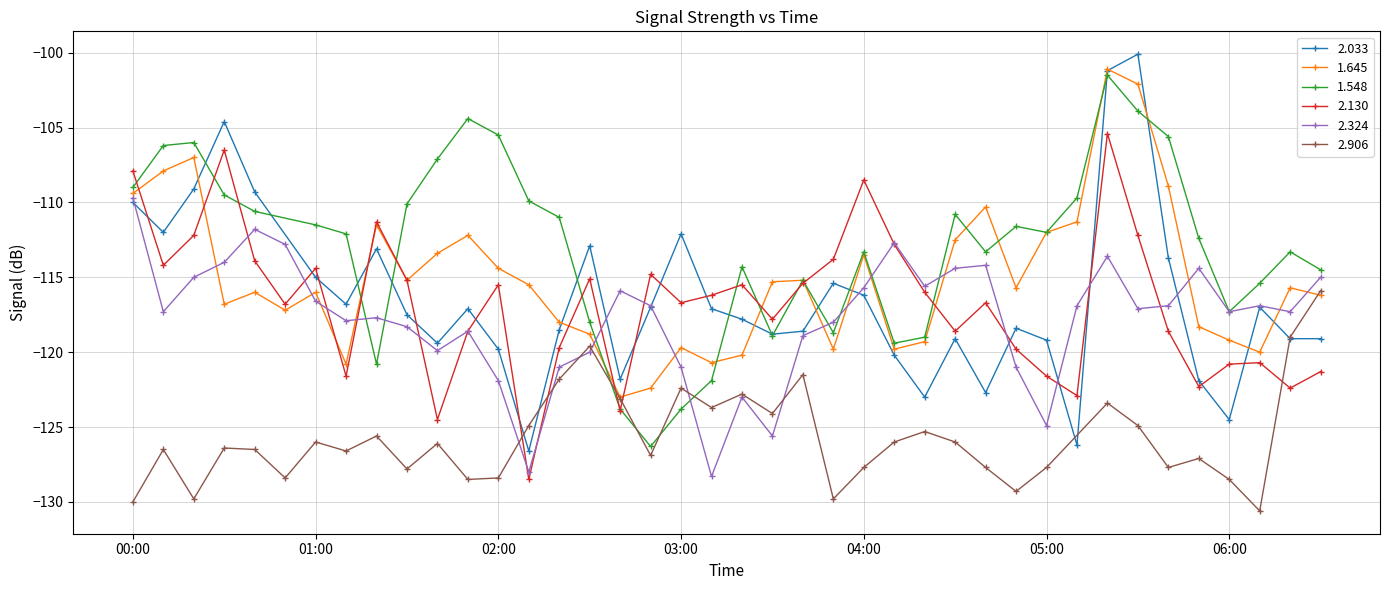

What position from the right is 2011/08/14 02:20?

26